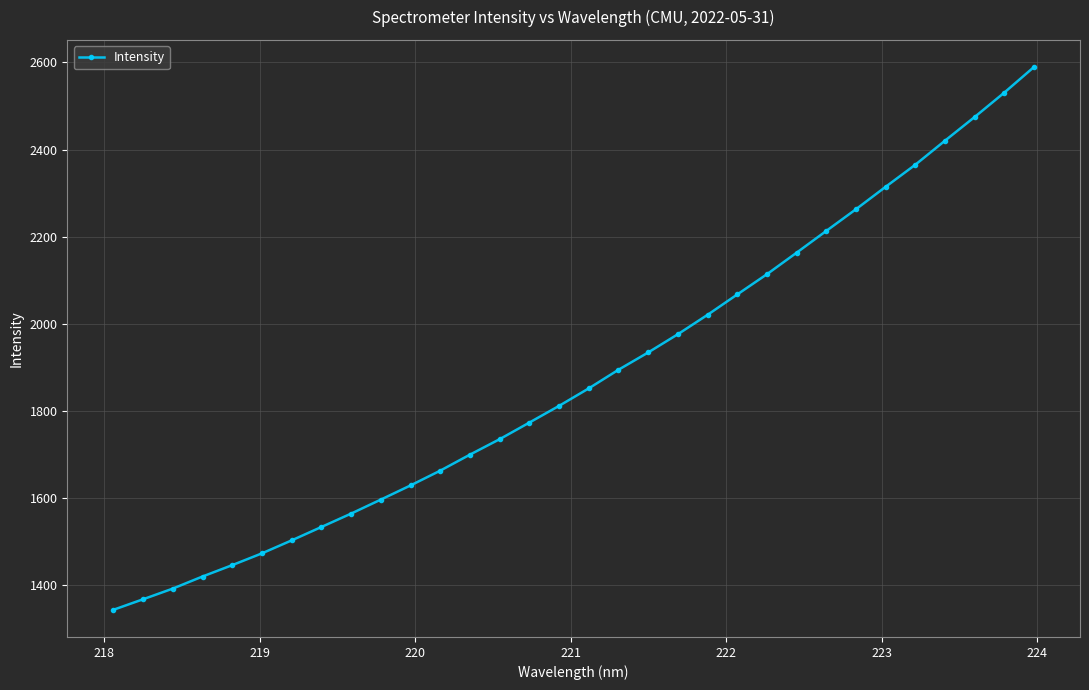

What is the value of the 12th point from the left?

1662.8